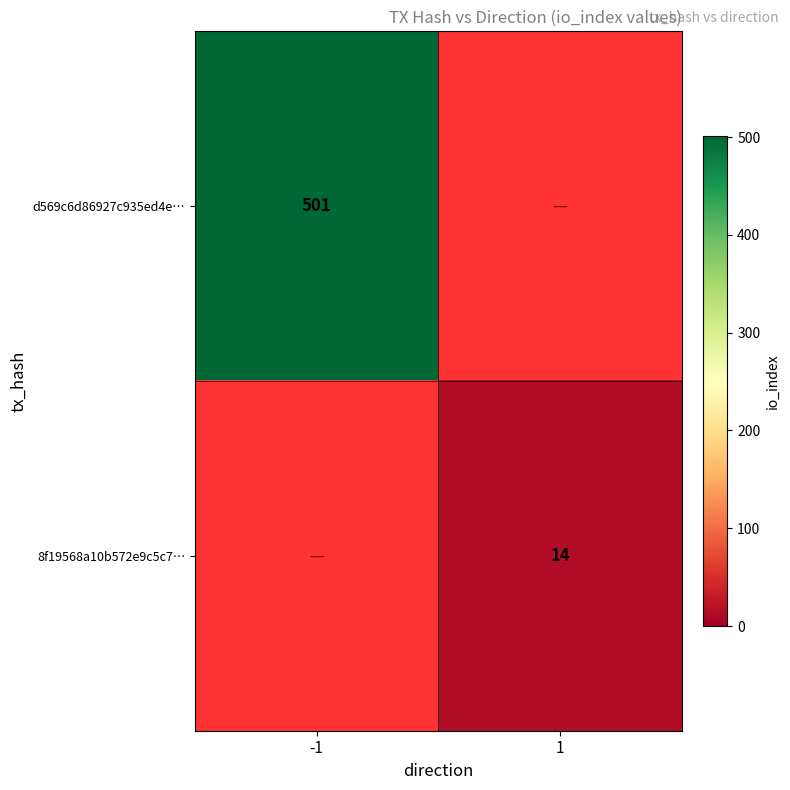

Is the value of 8f19568a10b572e9c5c7… at 1 greater than the value of d569c6d86927c935ed4e… at -1?

No